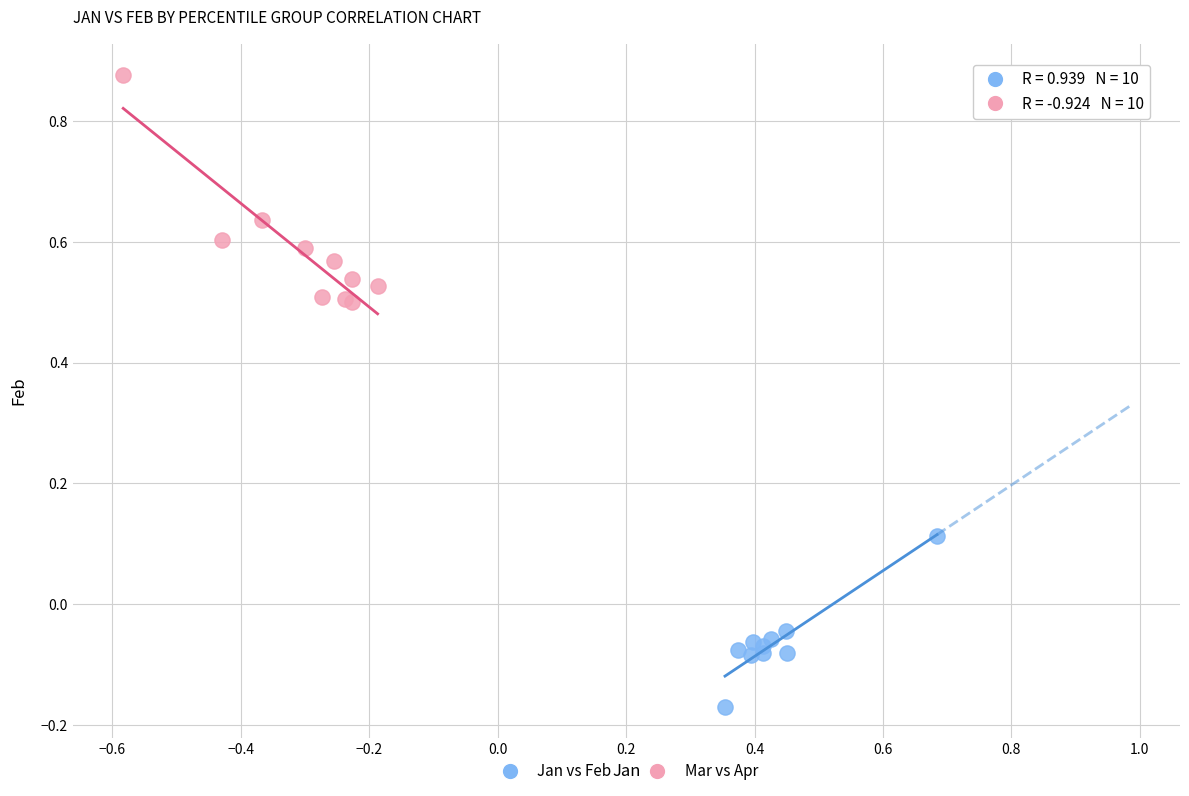

Which series reaches the minimum Y coordinate?

Jan vs Feb